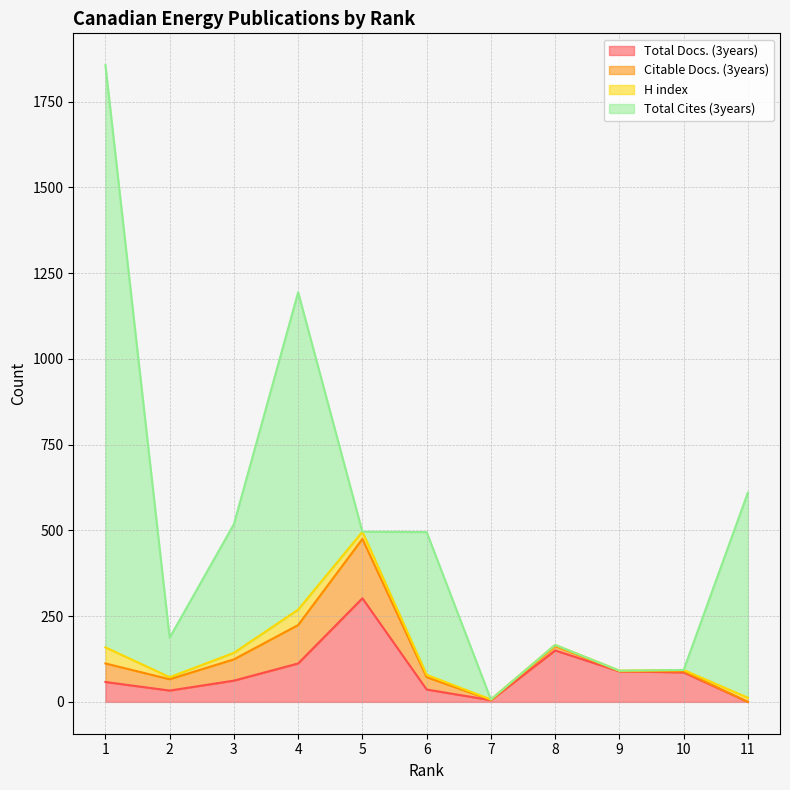

Which series ends up on top after the final intersection of H index and Total Docs. (3years)?

H index